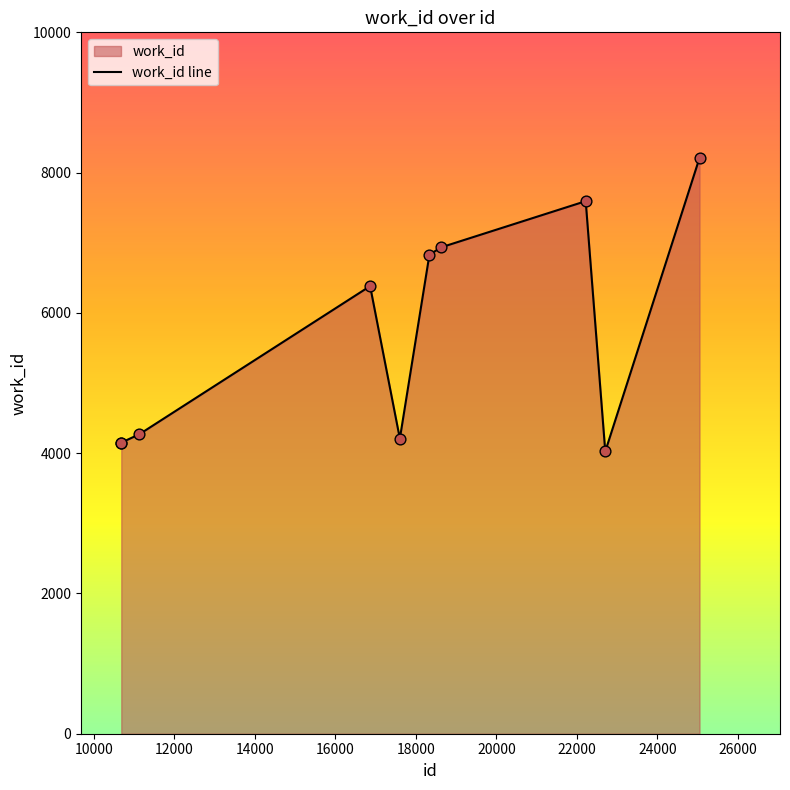

What is the change in value from 10680 to 17600?

+57